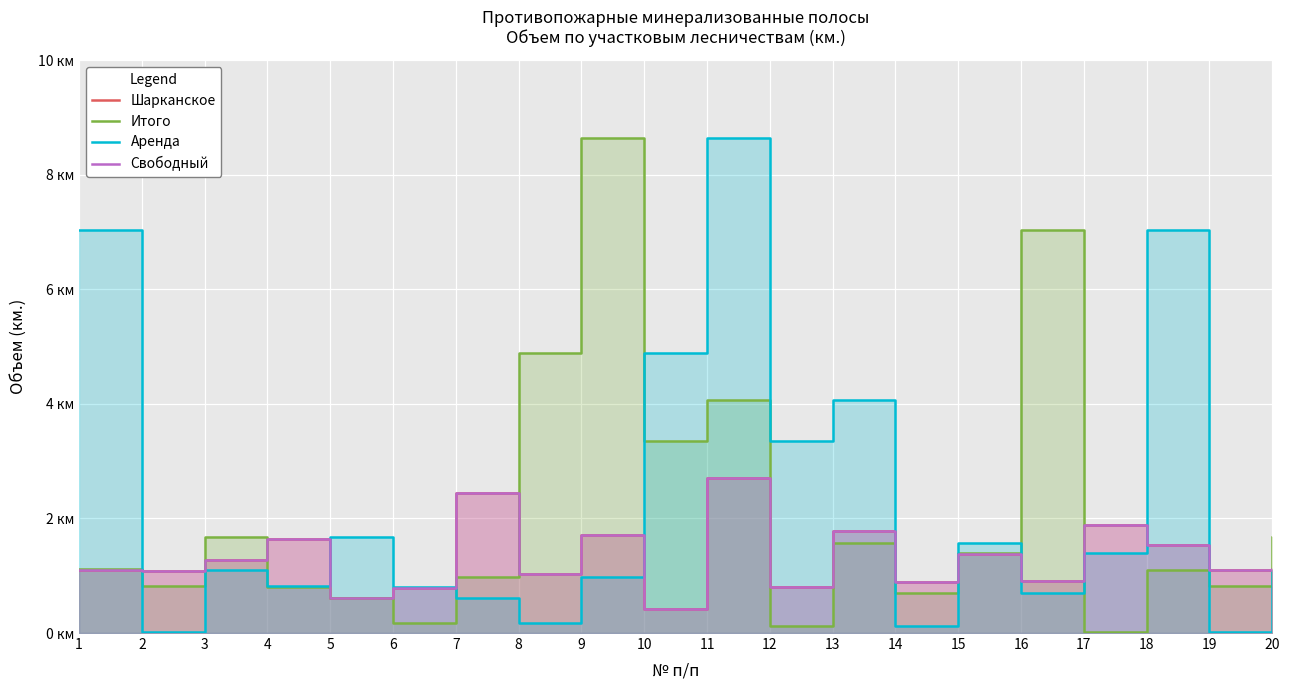

What is the difference between the second highest and minimum values in the Аренда series?

7.0